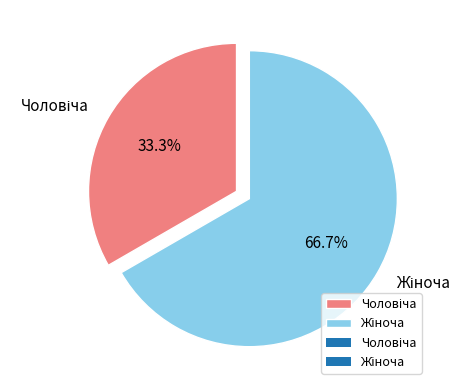

Does any single category account for the majority?

Yes